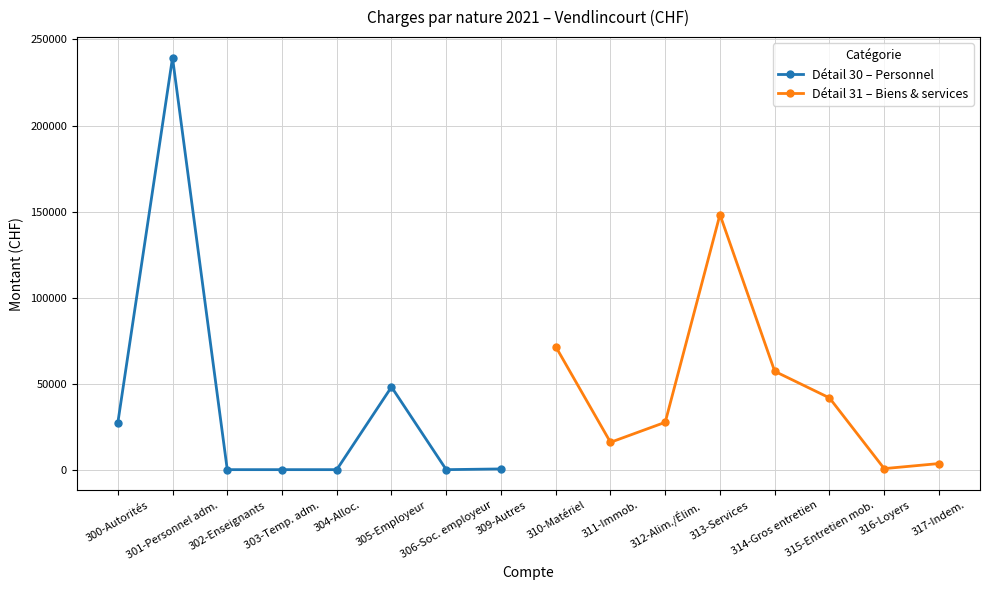

Does the chart have visible grid lines?

Yes